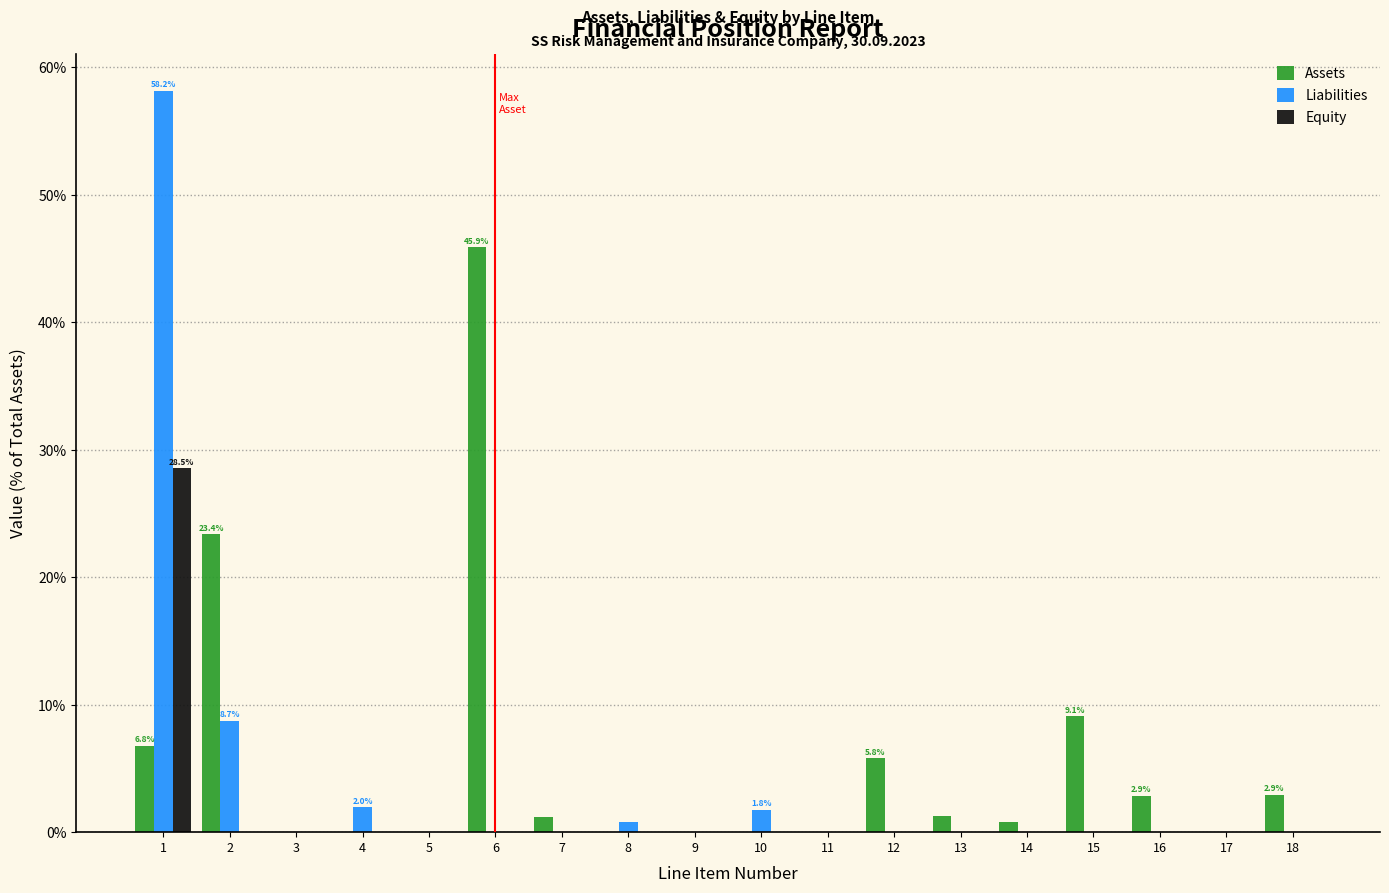

What is the maximum value for Liabilities?

58.2